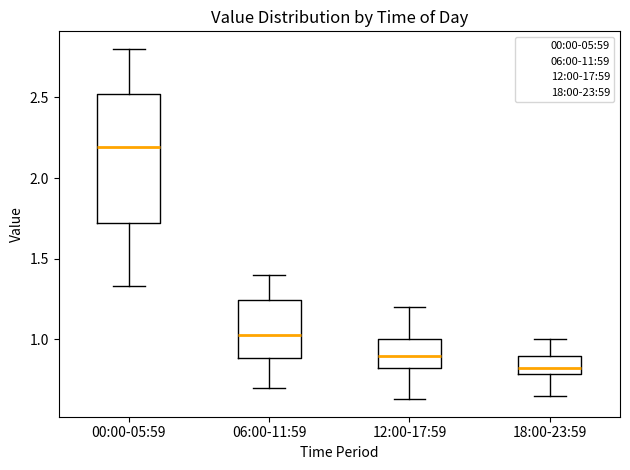

Reading left to right, read every box against the y-axis: the position of its median line, the range the box covers, and the ends of its whiskers. The values are not printed on the chart, so give them approximately, as read against the axis.

00:00-05:59: median 2.20, box 1.70 to 2.50, whiskers 1.35 to 2.80
06:00-11:59: median 1.05, box 0.90 to 1.25, whiskers 0.70 to 1.40
12:00-17:59: median 0.90, box 0.80 to 1.00, whiskers 0.65 to 1.20
18:00-23:59: median 0.85, box 0.80 to 0.90, whiskers 0.65 to 1.00